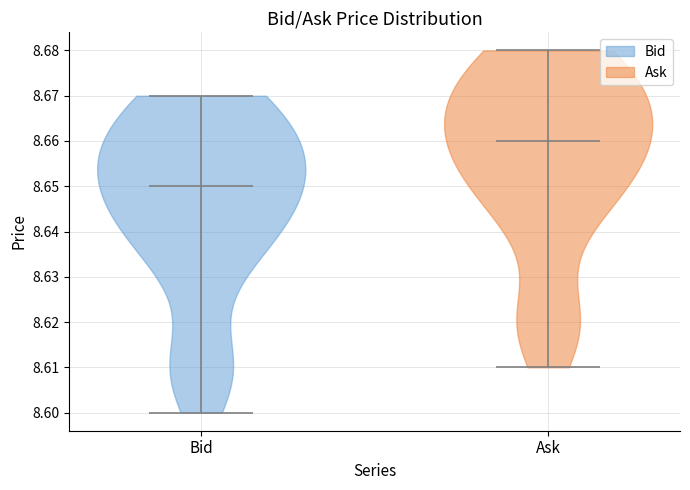

Which violin has the lowest median line?

Bid